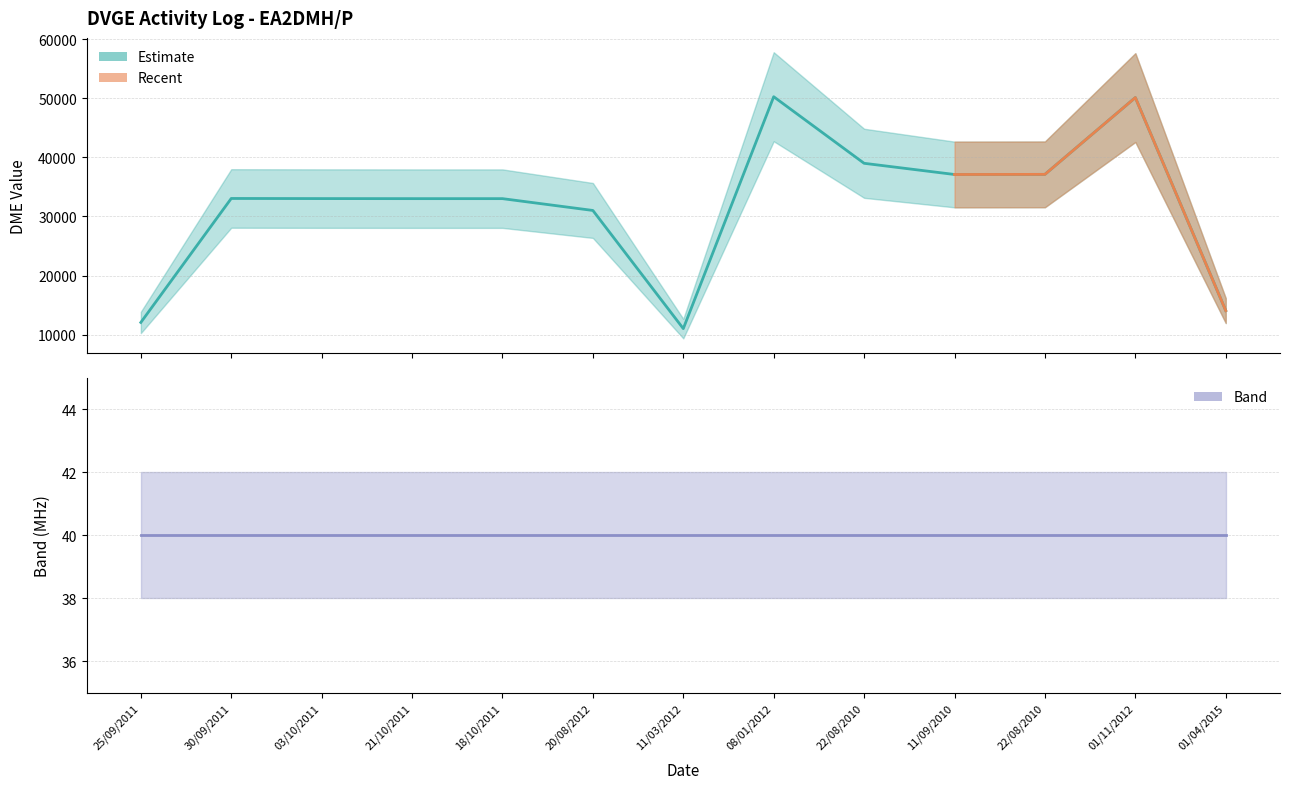

How many interior local peaks does the DME series have?

3